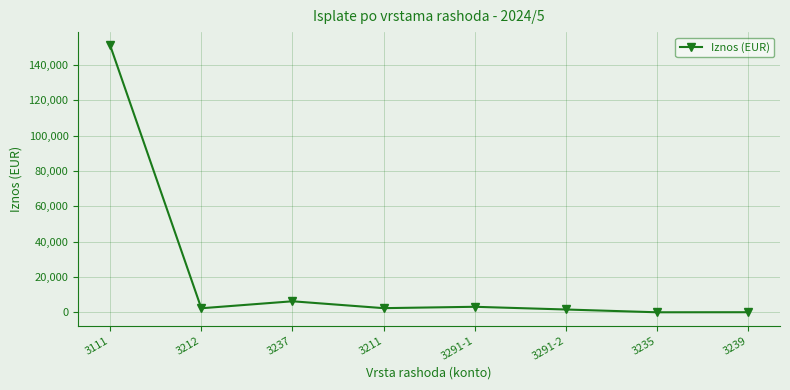

What is the label of the 3rd point from the left?

3237